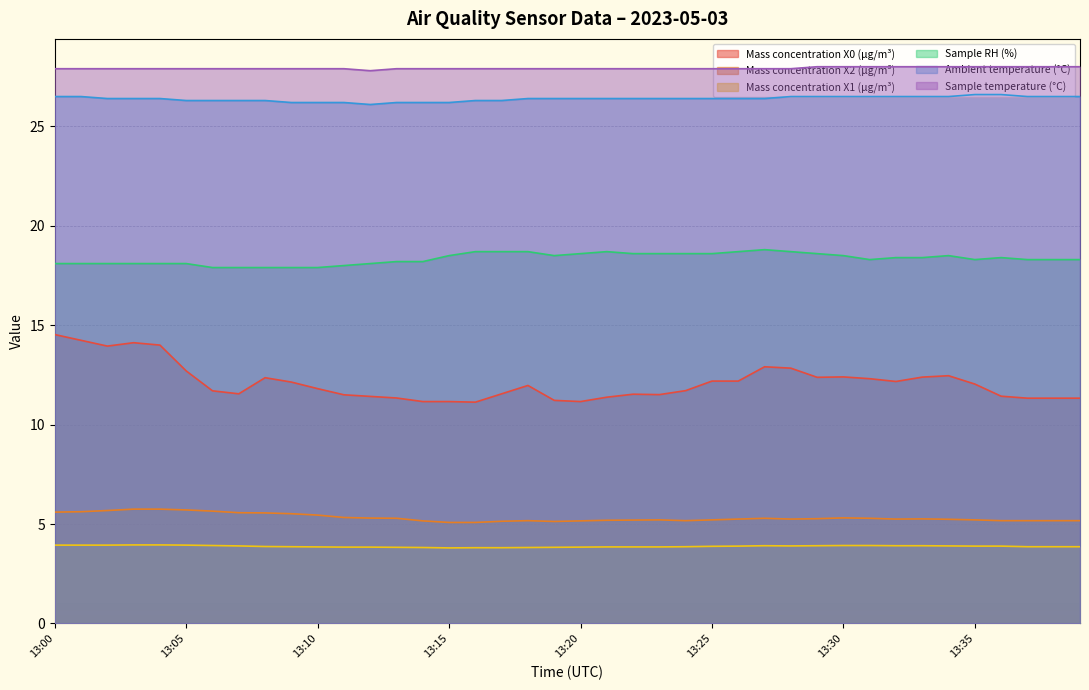

What is the spread (max minus min) of values at 13:09?

24.0